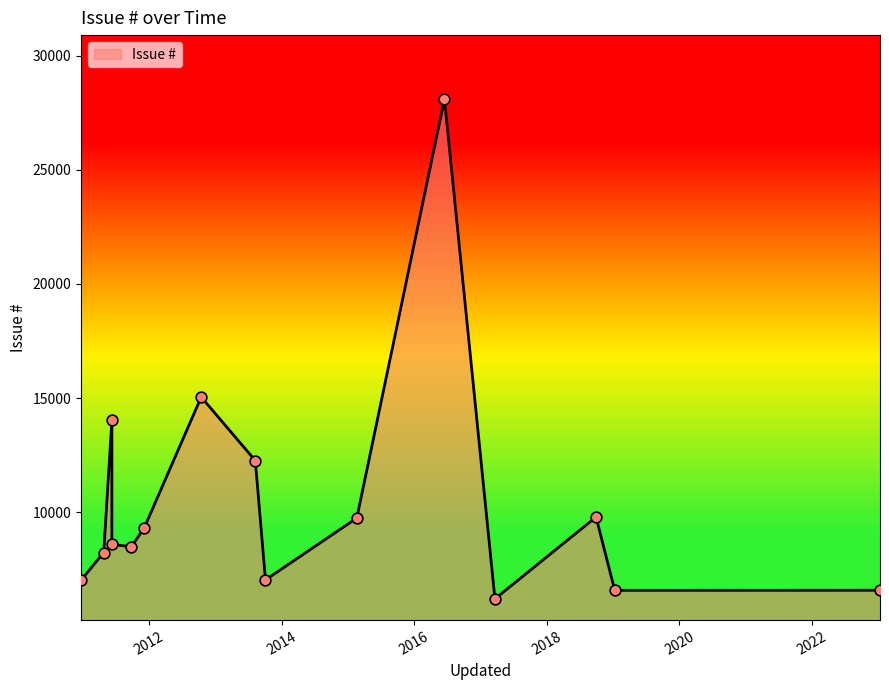

Which has a higher value, 2019-01-10 or 2010-12-23?

2010-12-23